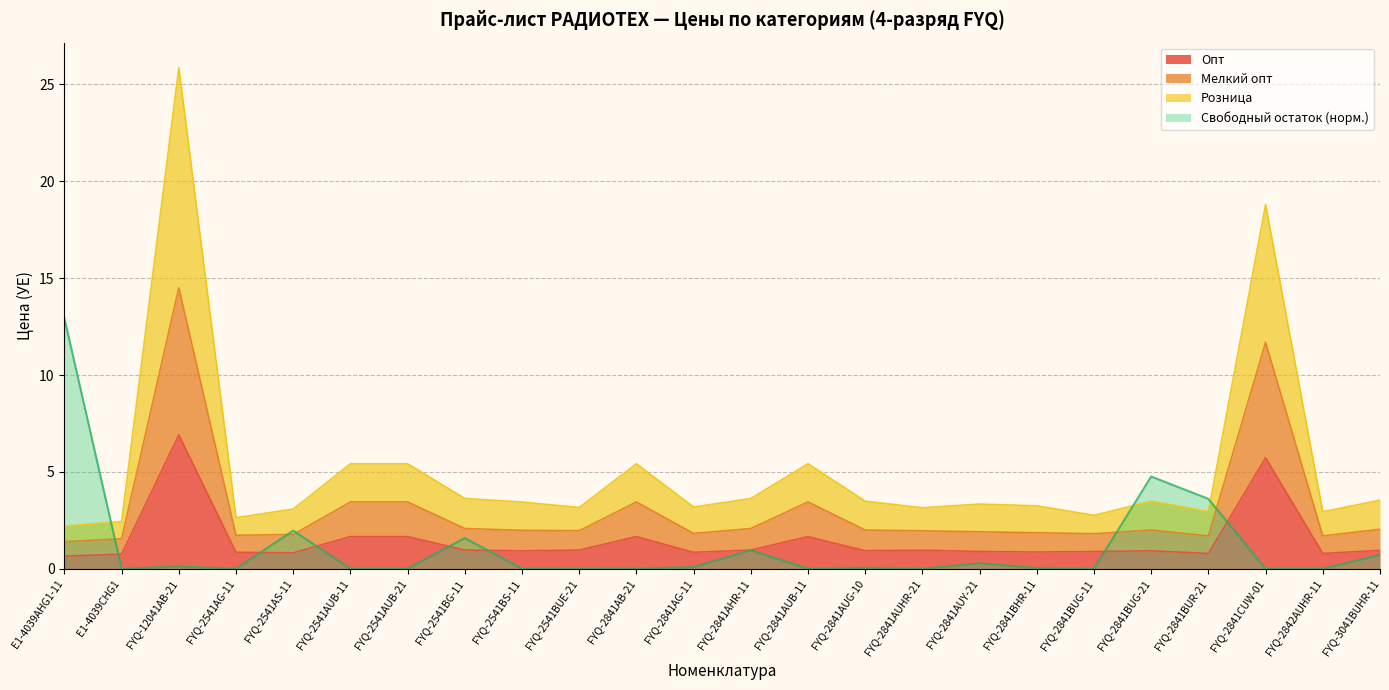

At which category is the sum across all series the highest?

FYQ-12041AB-21